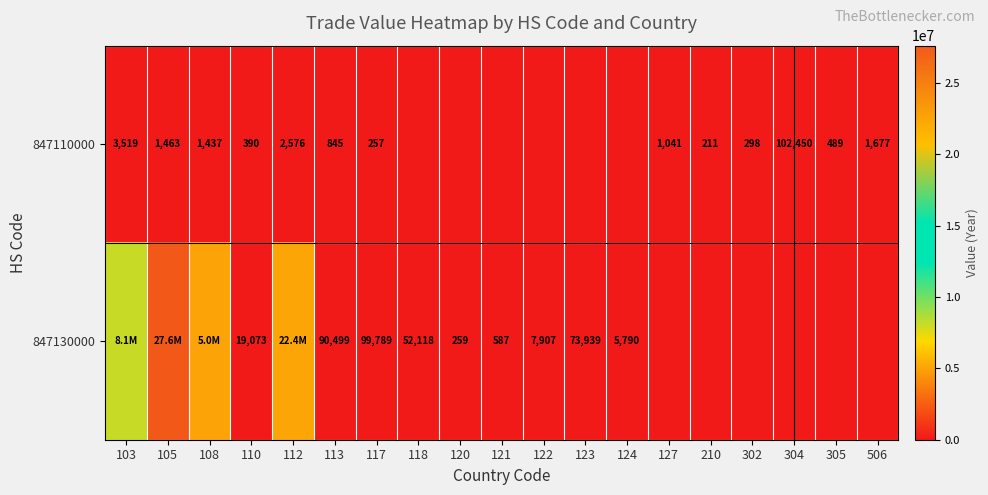

Count the number of data series in this chart.

2